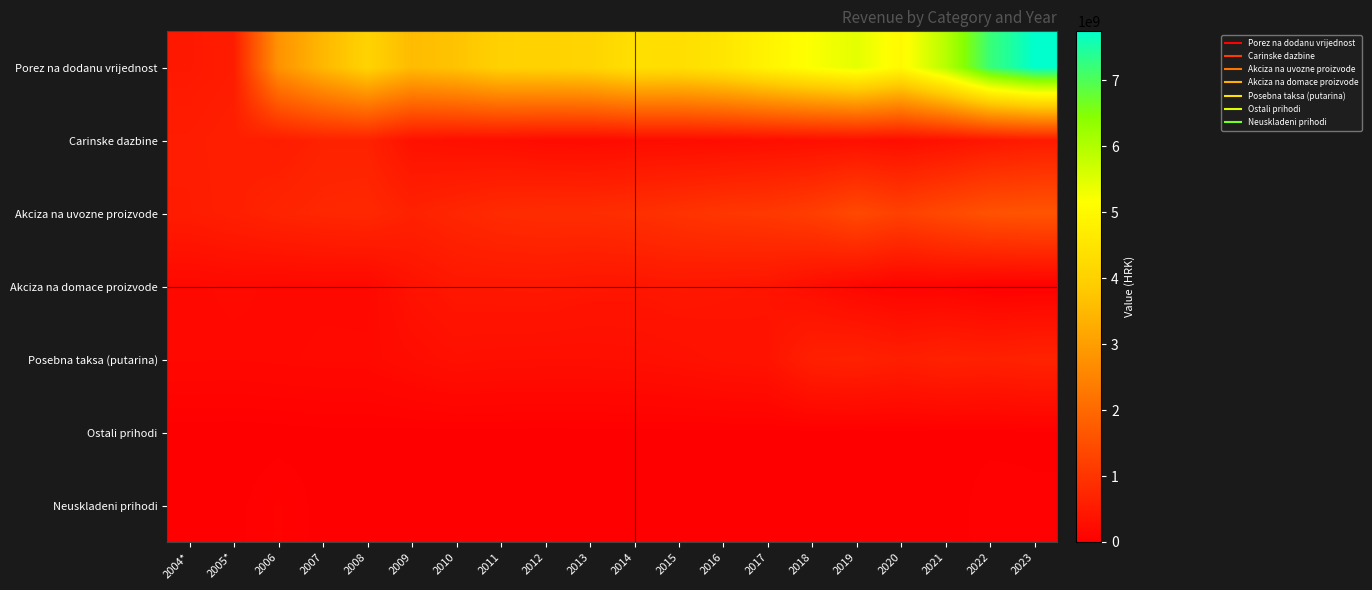

Reading left to right, what are all the values shown in this chart?

Porez na dodanu vrijednost: 2004*=478509610	2005*=542123224	2006=2786309817	2007=3485775835	2008=4049551691	2009=3561592370	2010=3714364283	2011=4015631929	2012=4035450848	2013=4086990108	2014=4366528083	2015=4338537365	2016=4527950890	2017=4879747028	2018=5199529625	2019=5444491639	2020=5019613228	2021=5931619291	2022=7197001398	2023=7740699158
Carinske dazbine: 2004*=550530170	2005*=612525259	2006=557294517	2007=655172656	2008=651313685	2009=346757386	2010=302018445	2011=280999088	2012=228653738	2013=216779171	2014=240497114	2015=245418857	2016=254051572	2017=275471306	2018=292398906	2019=310991556	2020=270997945	2021=336539851	2022=442001244	2023=516109255
Akciza na uvozne proizvode: 2004*=540721076	2005*=602346083	2006=691390839	2007=742114653	2008=769301552	2009=643969389	2010=733644538	2011=819589423	2012=851343921	2013=851159691	2014=895155077	2015=964718445	2016=1034840783	2017=1073202351	2018=1179724615	2019=1388271140	2020=1234069312	2021=1398787224	2022=1560142264	2023=1611136839
Akciza na domace proizvode: 2004*=166908422	2005*=194757965	2006=169914656	2007=175463942	2008=167984708	2009=353435888	2010=439962595	2011=447173682	2012=452732072	2013=420895239	2014=416928797	2015=449578168	2016=421155493	2017=399399519	2018=274396359	2019=156247474	2020=88504302	2021=89119631	2022=33850509	2023=35205350
Posebna taksa (putarina): 2004*=170467011	2005*=166723744	2006=176603552	2007=186743908	2008=189527147	2009=250226009	2010=306992883	2011=292146156	2012=286242111	2013=286306749	2014=297390746	2015=320459246	2016=359340913	2017=382684417	2018=620732240	2019=651277604	2020=583959023	2021=655741822	2022=627286266	2023=677754168
Ostali prihodi: 2004*=7532951	2005*=5970154	2006=10252071	2007=19125787	2008=19107963	2009=17529935	2010=17062782	2011=16595519	2012=16361883	2013=16642747	2014=17909750	2015=18657038	2016=19022130	2017=18616638	2018=19362709	2019=19479393	2020=18323166	2021=20849963	2022=20970061	2023=23943810
Neuskladeni prihodi: 2004*=0	2005*=14485866	2006=65583873	2007=14054236	2008=16575186	2009=3268344	2010=16642590	2011=6357923	2012=1587798	2013=3237903	2014=6093715	2015=16455902	2016=21982635	2017=14811045	2018=10338855	2019=15809478	2020=14012409	2021=13220993	2022=45135395	2023=35587469